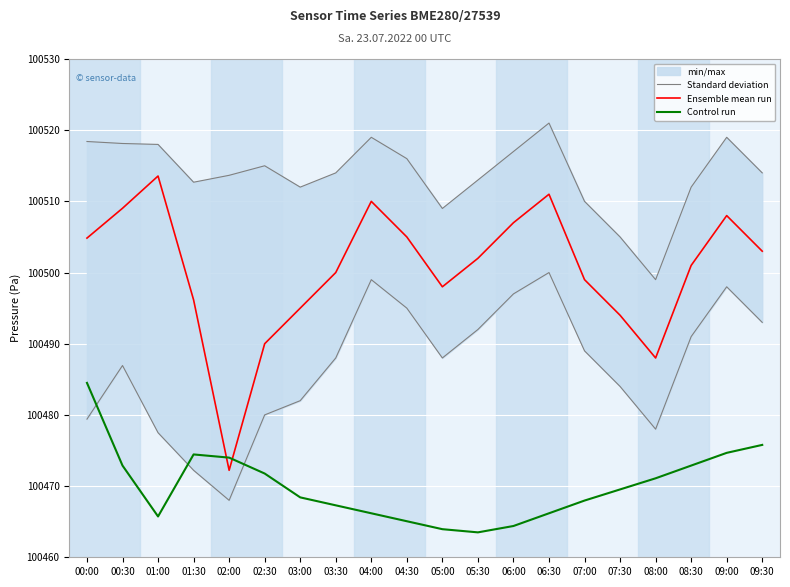

At which category is the sum across all series the highest?

00:00